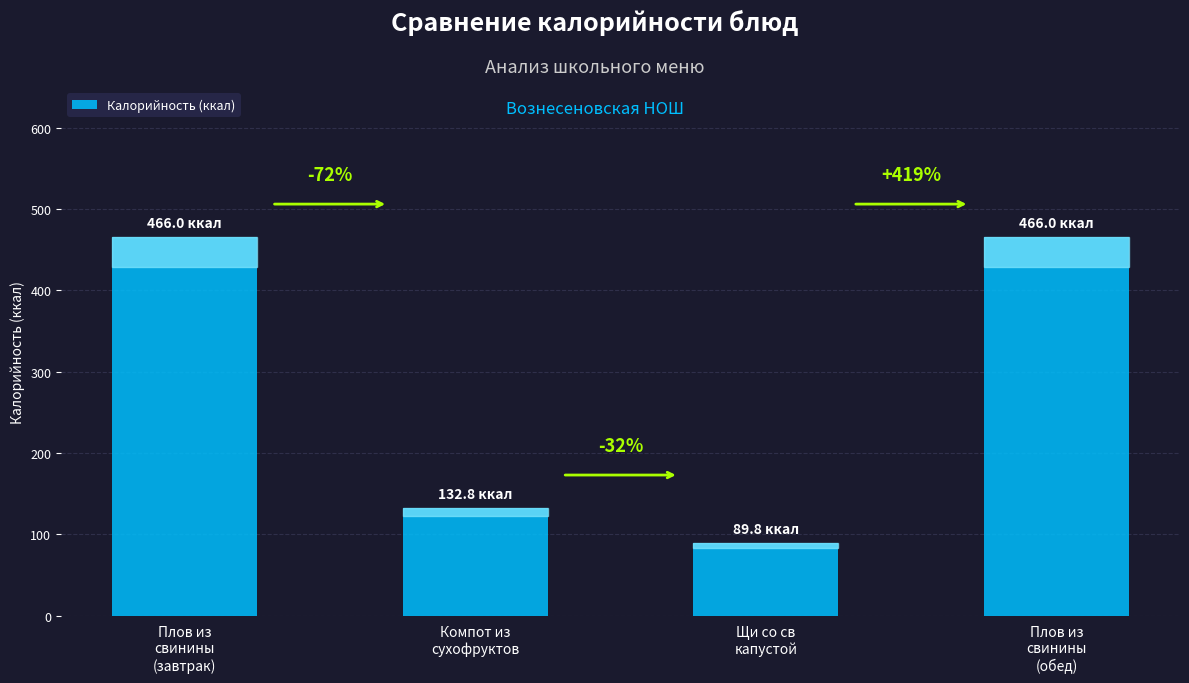

What is the ratio of the value at Плов из
свинины
(обед) to the value at Щи со св
капустой?

5.2